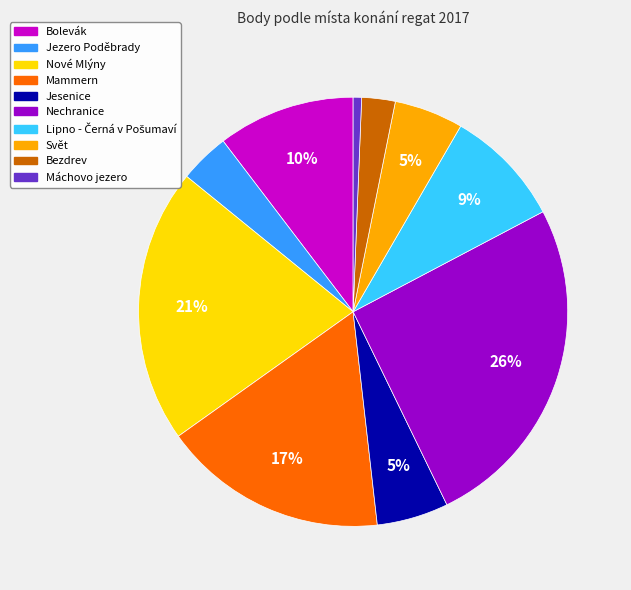

How many slices are in this pie chart?

10